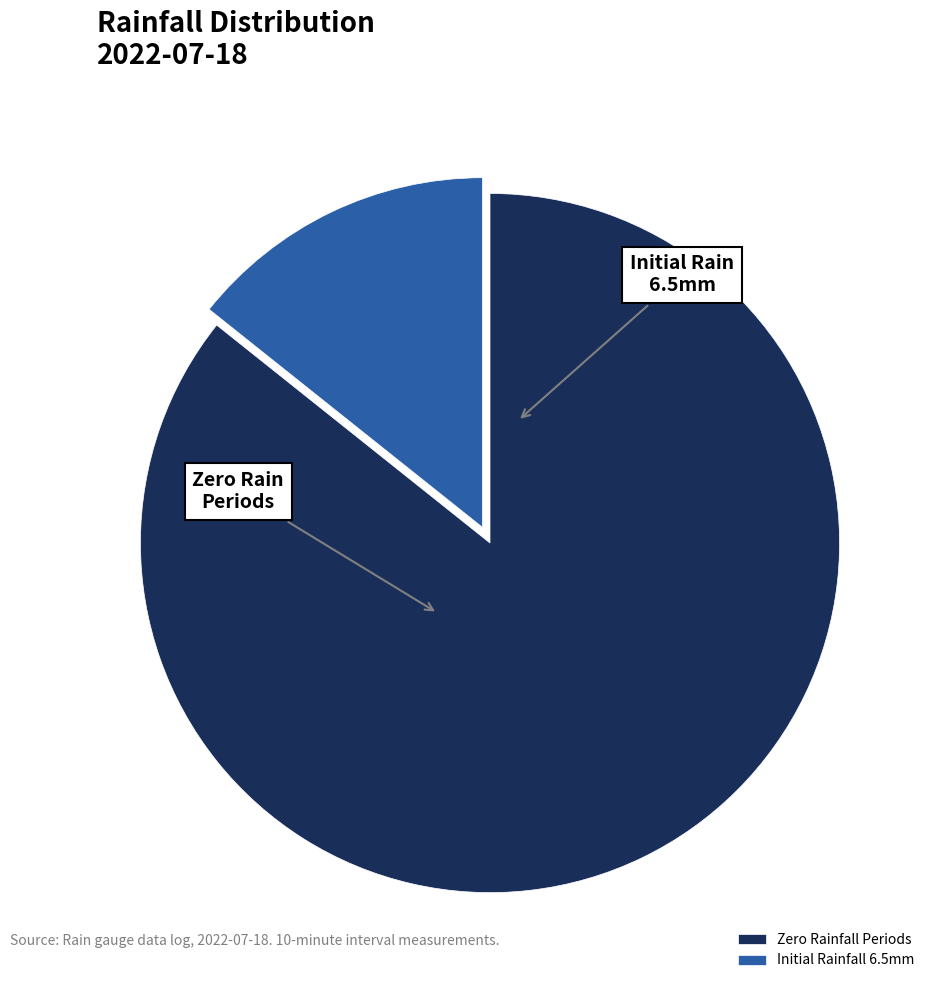

Count the number of slices in the pie.

2